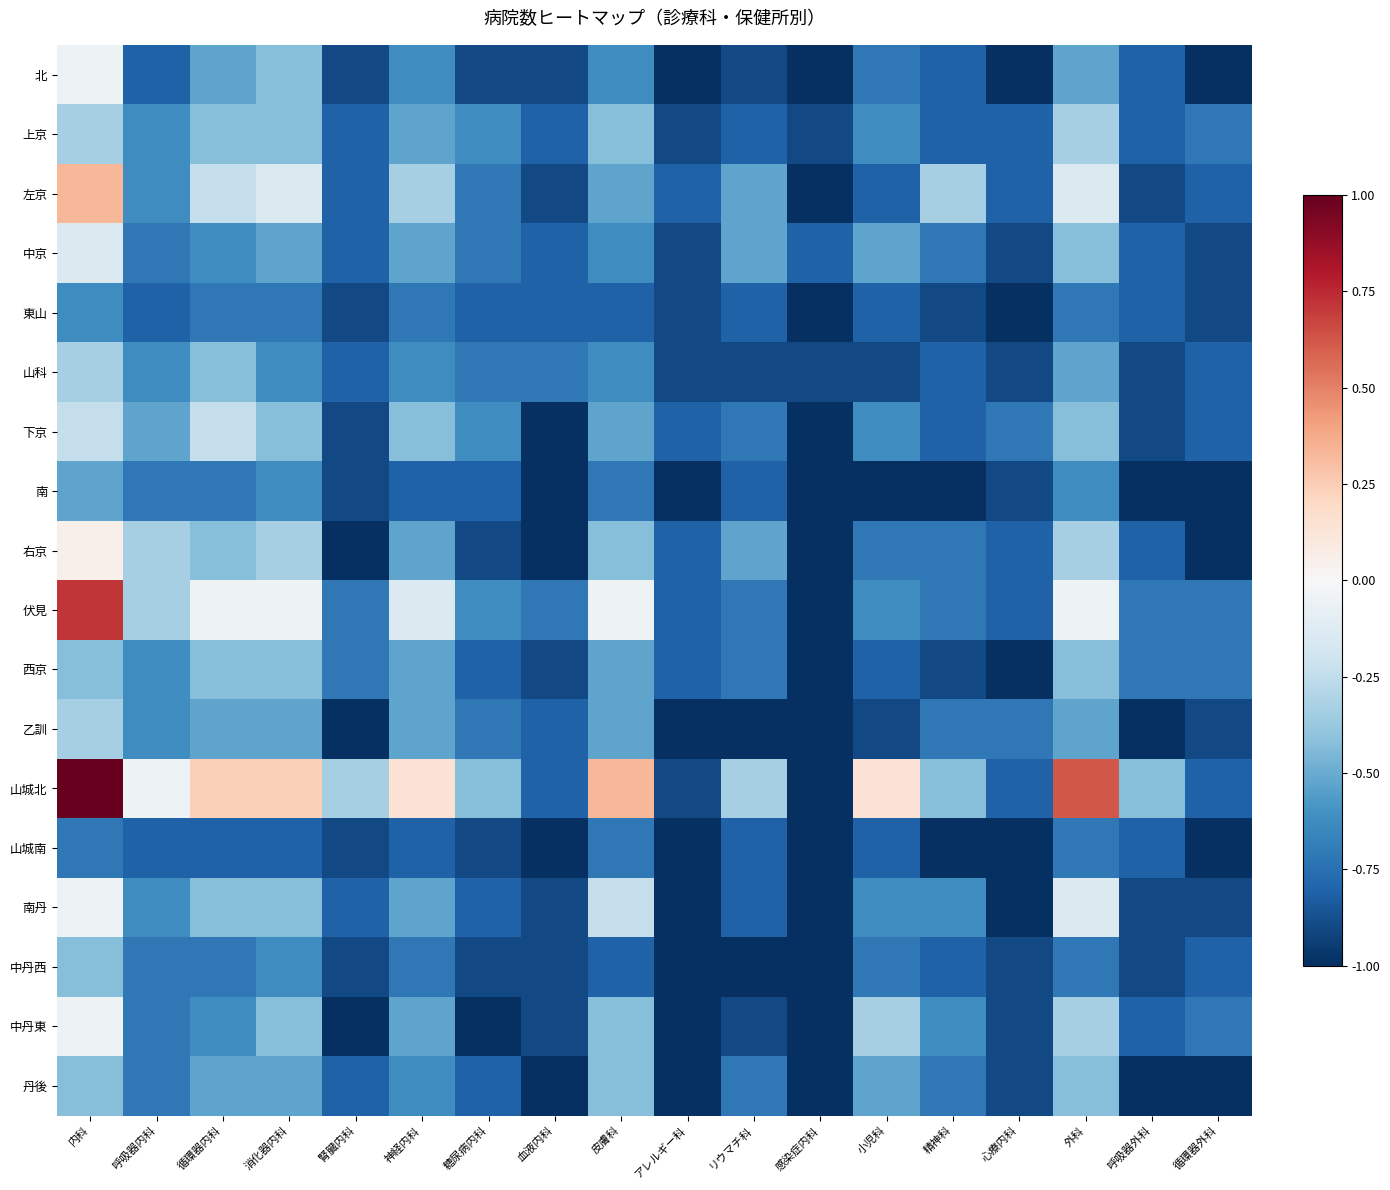

What is the total value across all series at 小児科?

-11.9